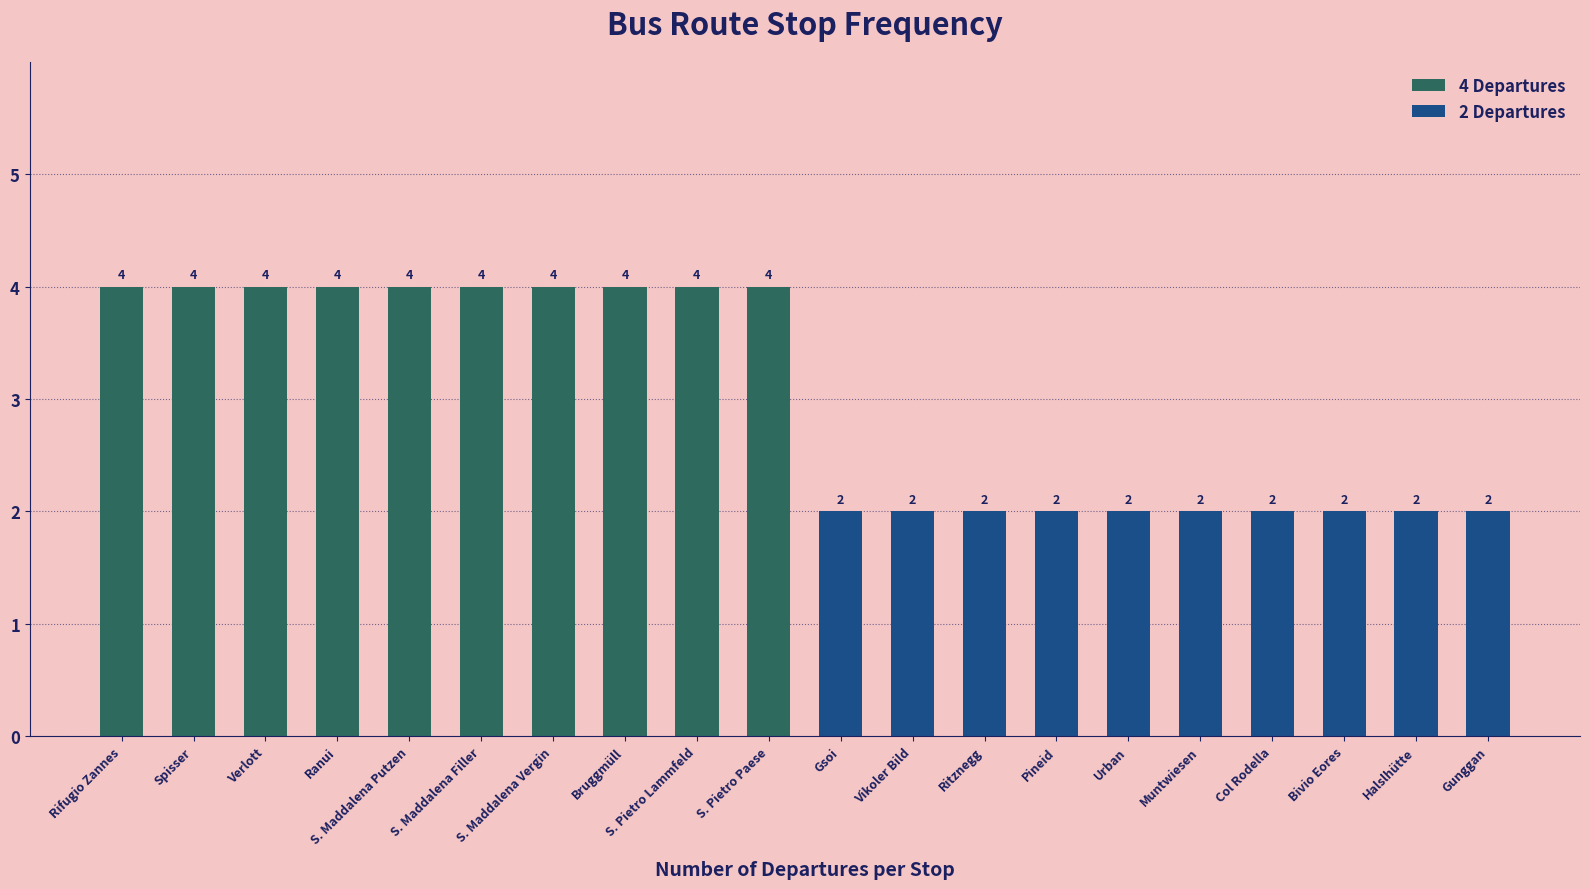

What is the value of the 4 Departures bar at the 6th from the left?

4